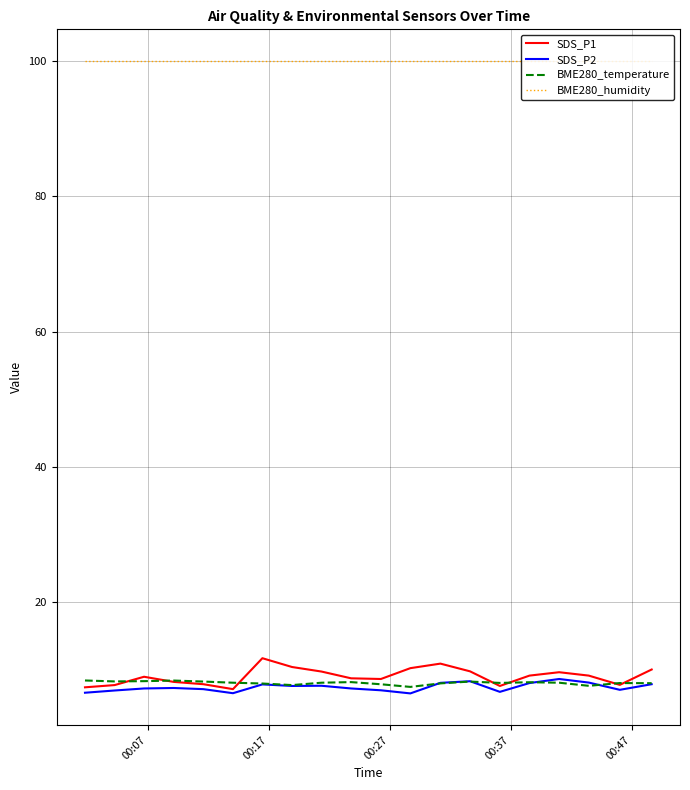

Which series has the widest spread of values?

SDS_P1